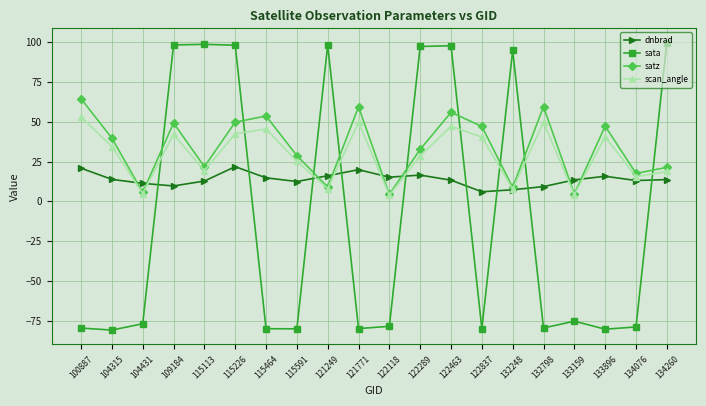

How many values in the satz series exceed 39?

10